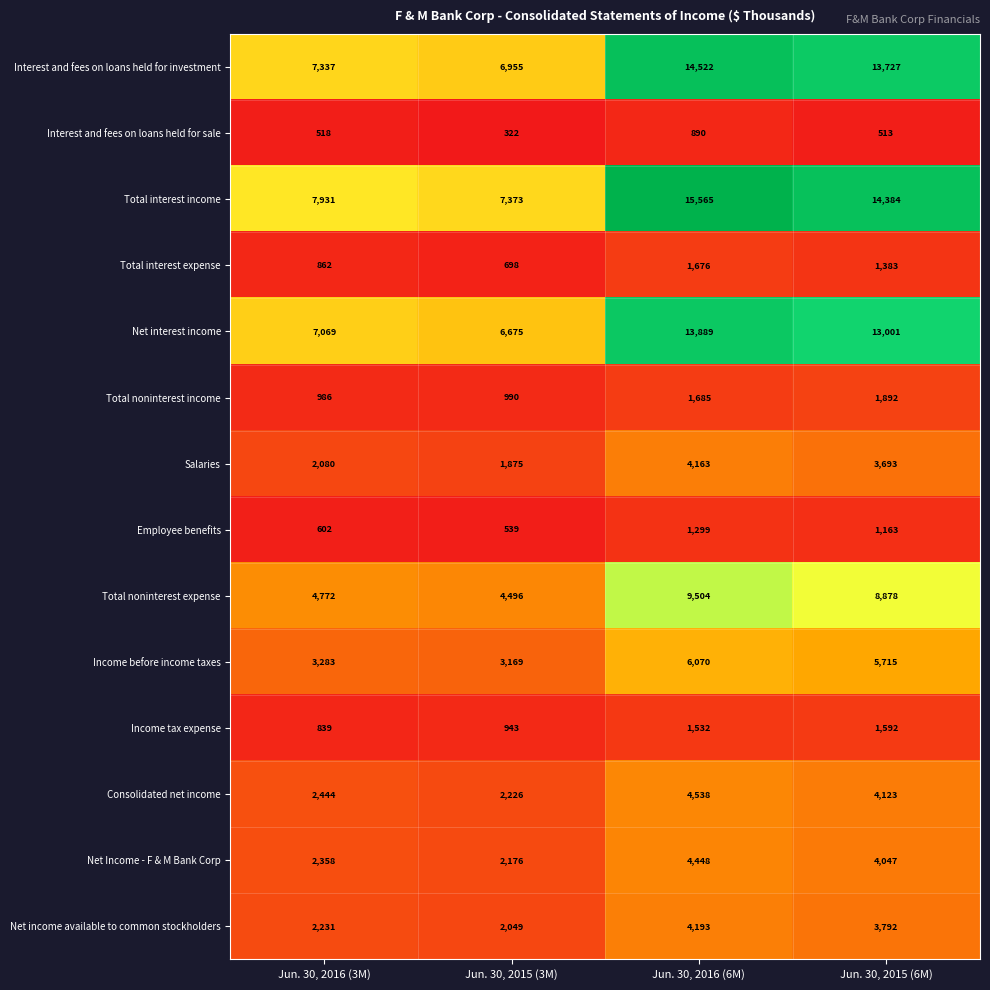

What value does the Total interest expense series have at Jun. 30, 2015 (6M), to the nearest 10?

1380